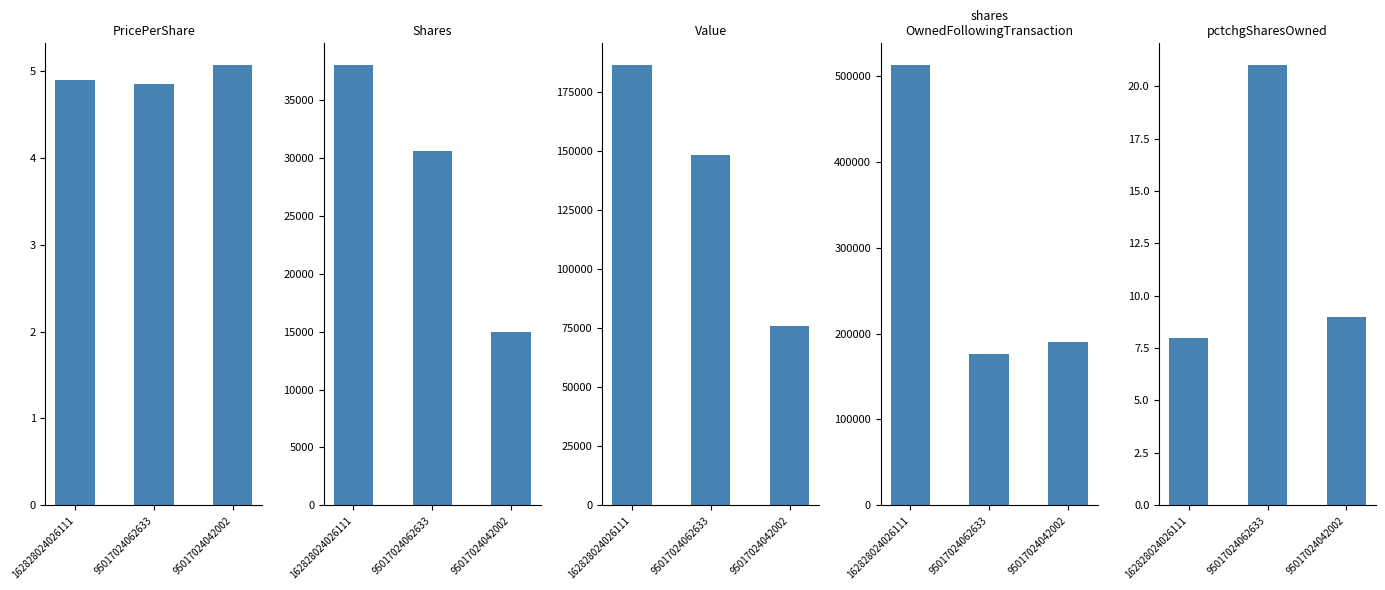

List the labels in order of pctchgSharesOwned value, smallest first.

162828024026111, 95017024042002, 95017024062633